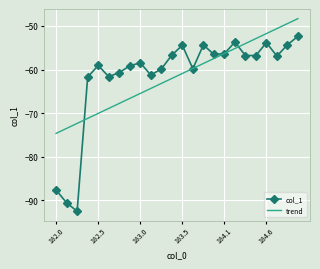

What is the average value of the trend series?

-61.5